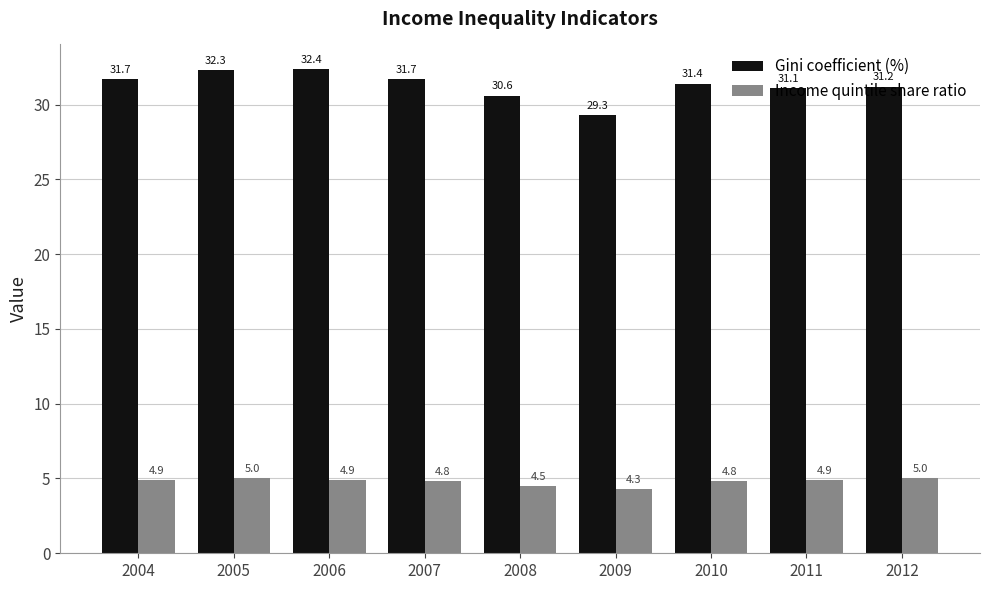

Reading left to right, what are all the values shown in this chart?

Gini coefficient (%): 31.7	32.3	32.4	31.7	30.6	29.3	31.4	31.1	31.2
Income quintile share ratio: 4.9	5.0	4.9	4.8	4.5	4.3	4.8	4.9	5.0